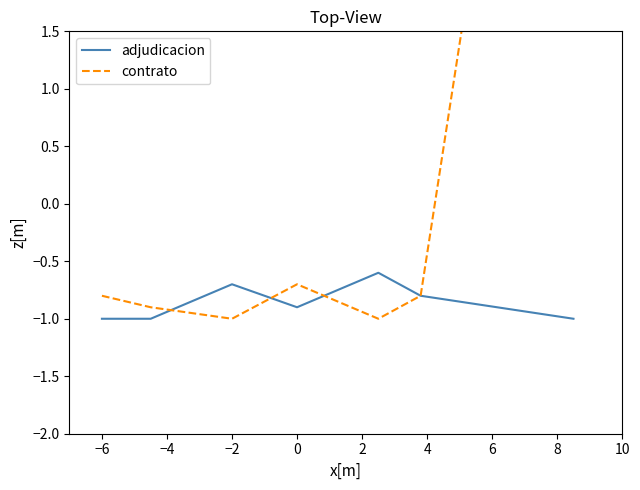

Between −2 and 4, which is larger?

−2